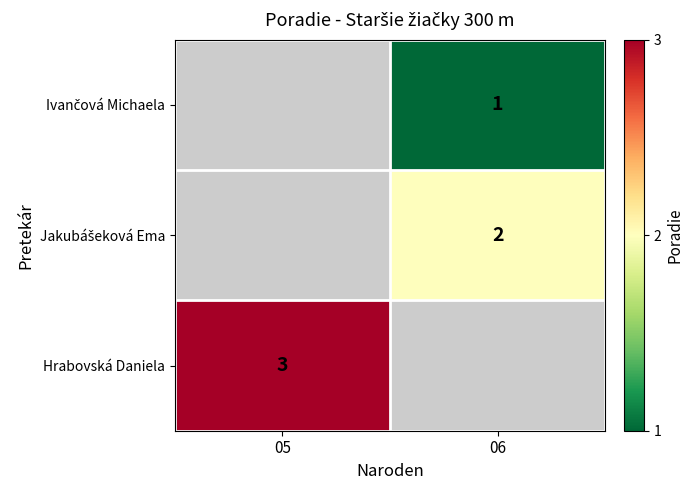

Is it true that Hrabovská Daniela equals 1 at 05?

False